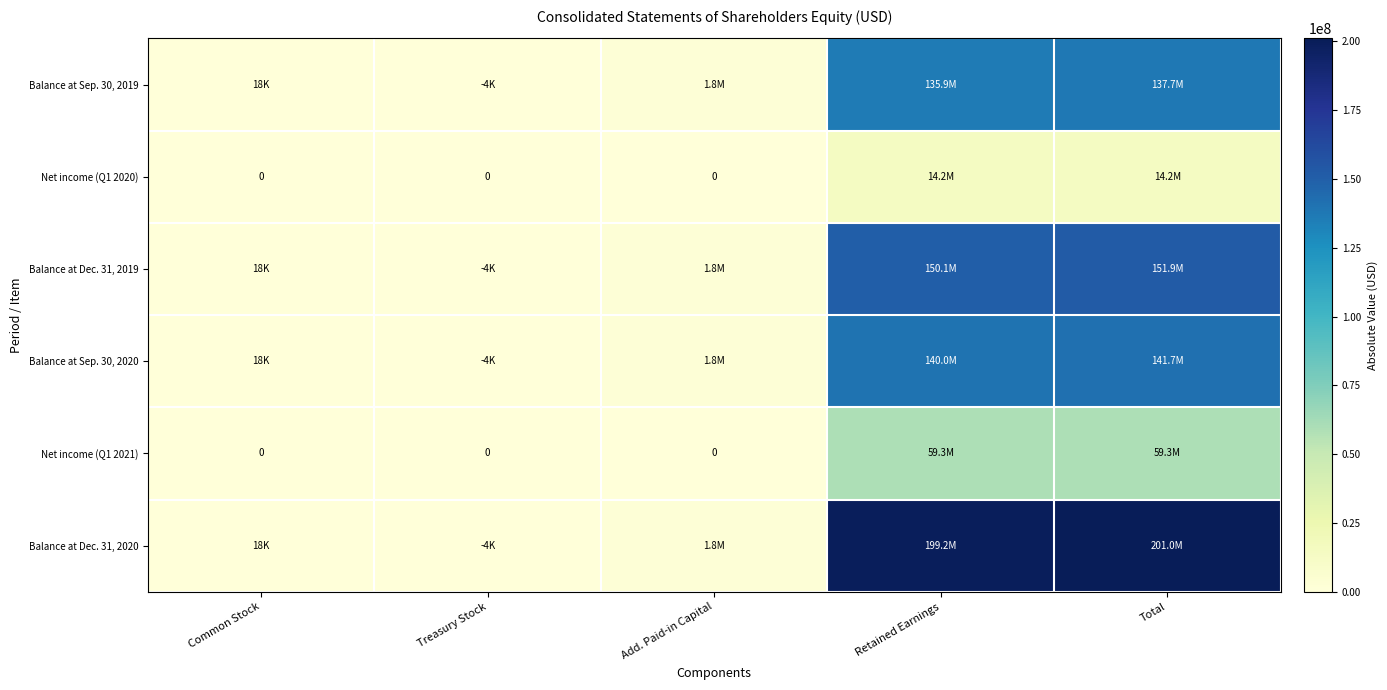

Which series changed the most between Add. Paid-in Capital and Retained Earnings?

Balance at Dec. 31, 2020